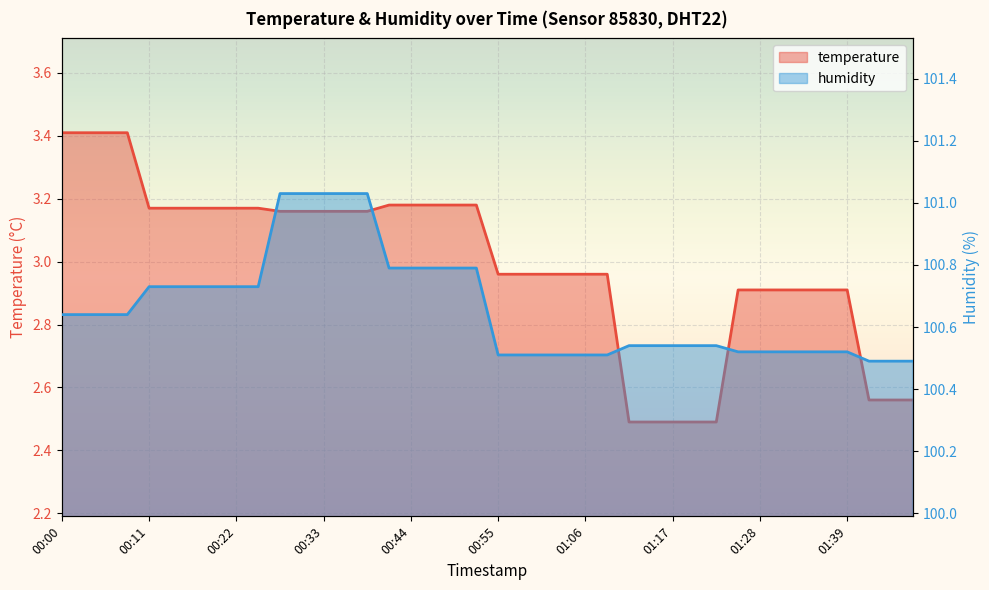

What is the label of the 37th point from the left?

01:39